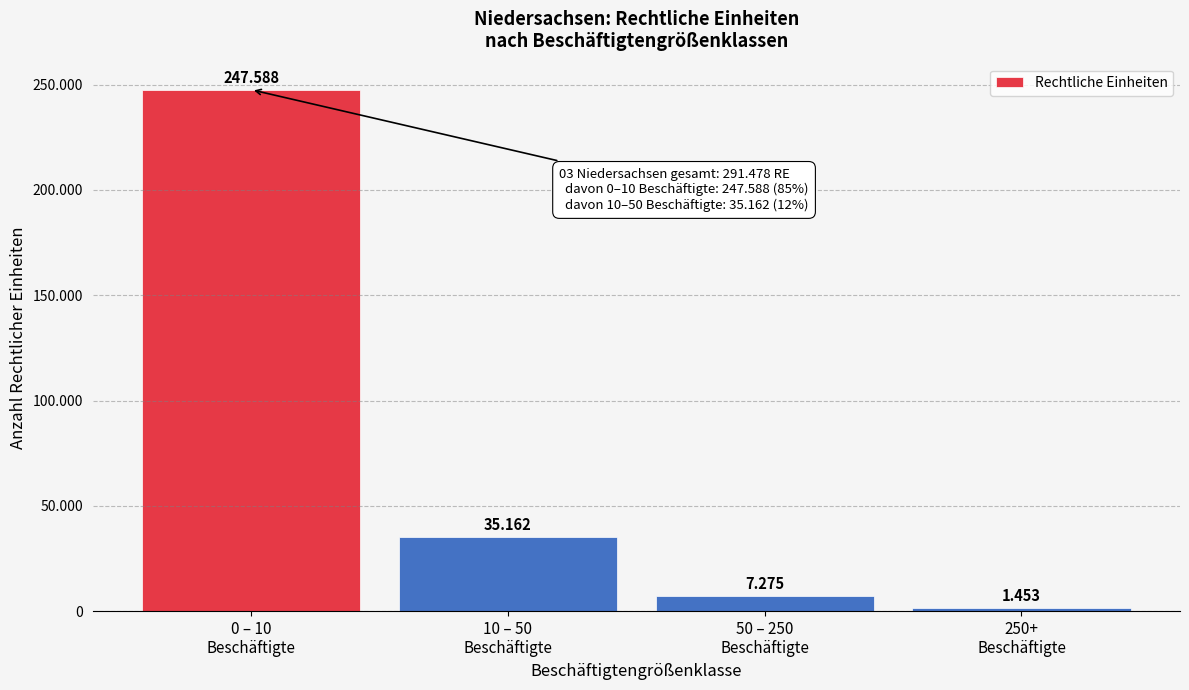

Are the bars horizontal?

No